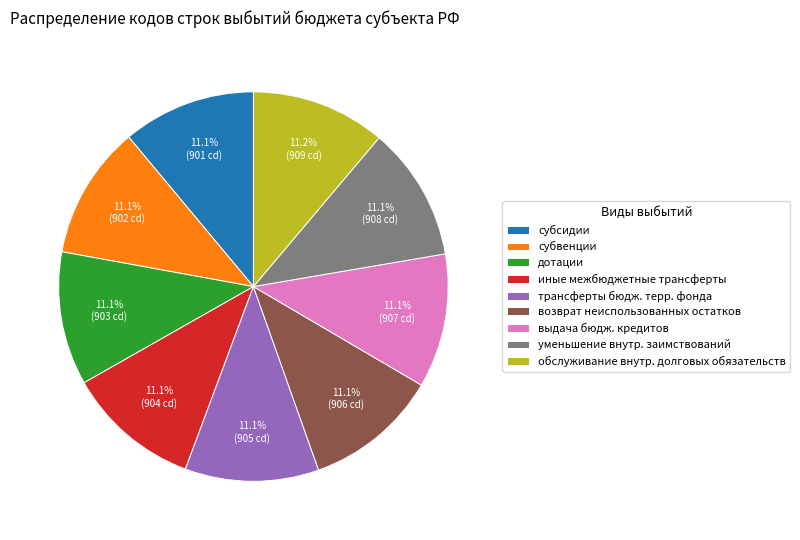

Is there a majority slice in this chart?

No